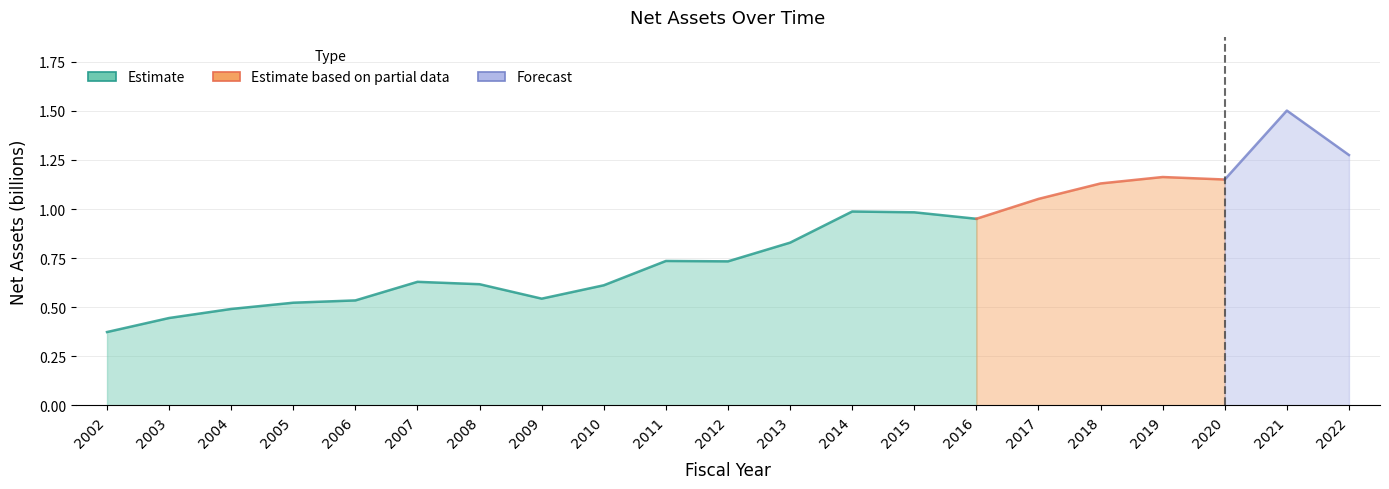

What is the difference between the maximum and minimum values?

1.1